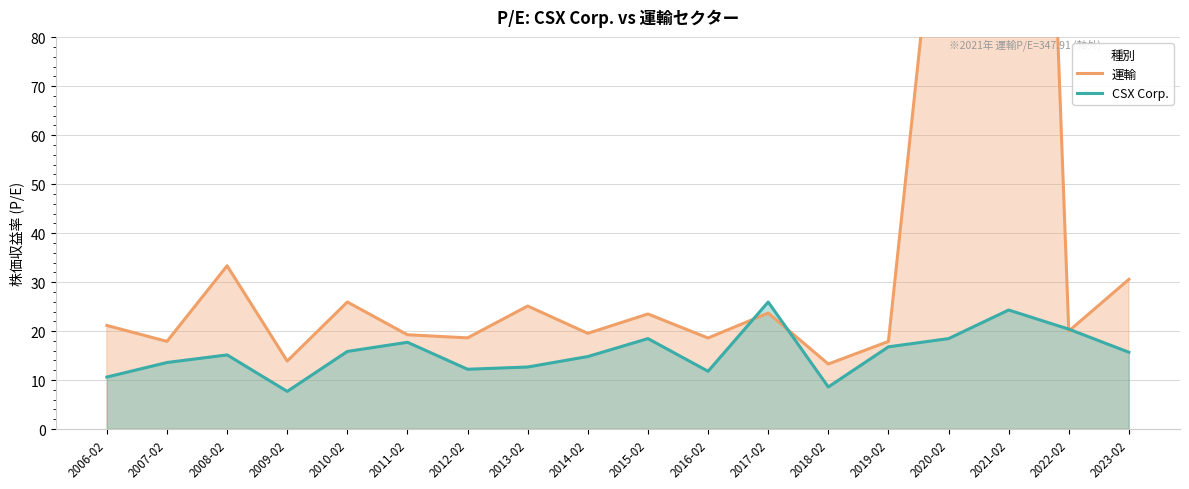

Which series has the largest total across all categories?

運輸